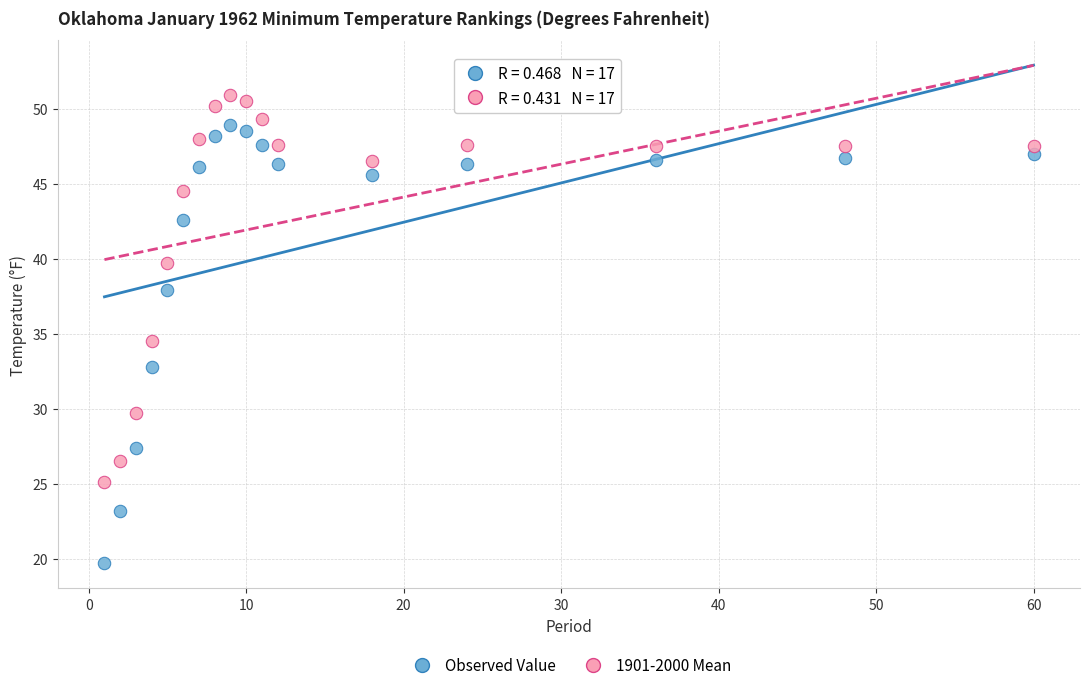

Across all data points, what is the range of Y values (max minus min)?

31.2